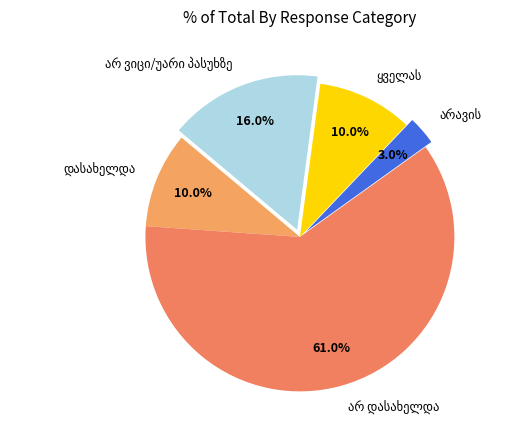

Is there a majority slice in this chart?

Yes